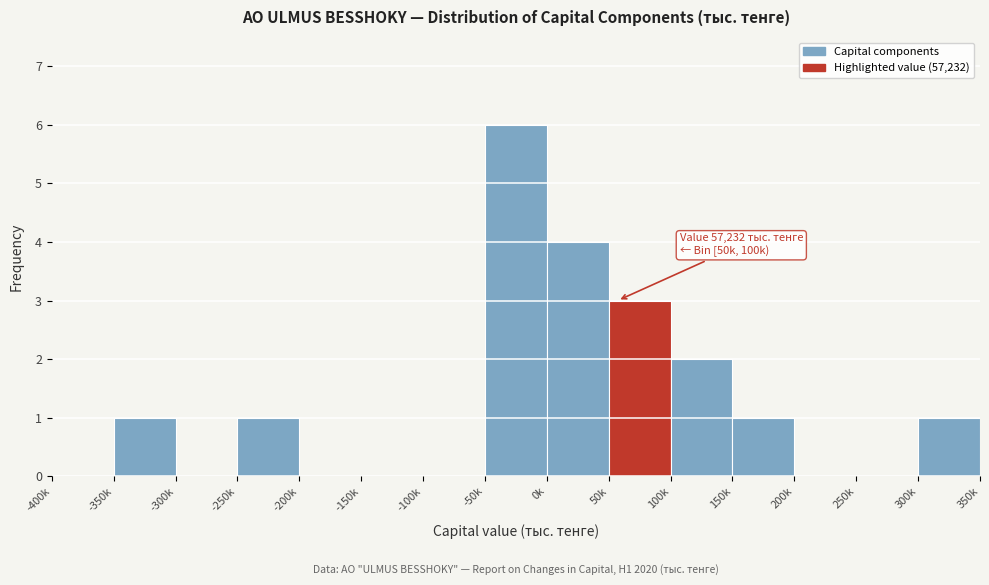

Reading left to right, what are all the values shown in this chart?

-400k=0	-350k=1	-300k=0	-250k=1	-200k=0	-150k=0	-100k=0	-50k=6	0k=4	50k=3	100k=2	150k=1	200k=0	250k=0	300k=1